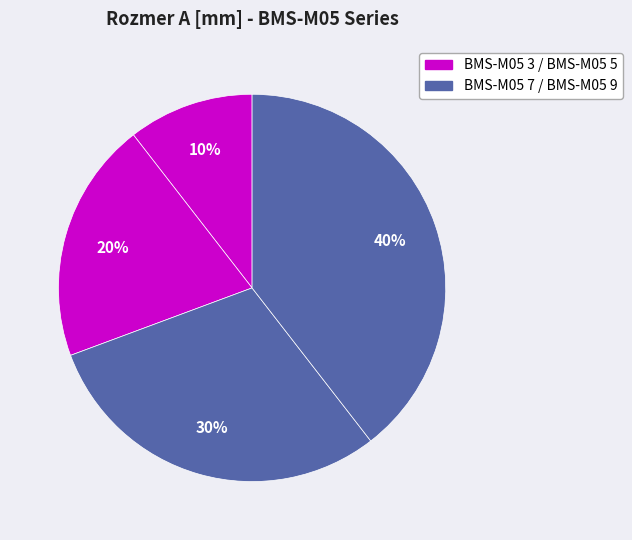

How many segments does this pie chart have?

4